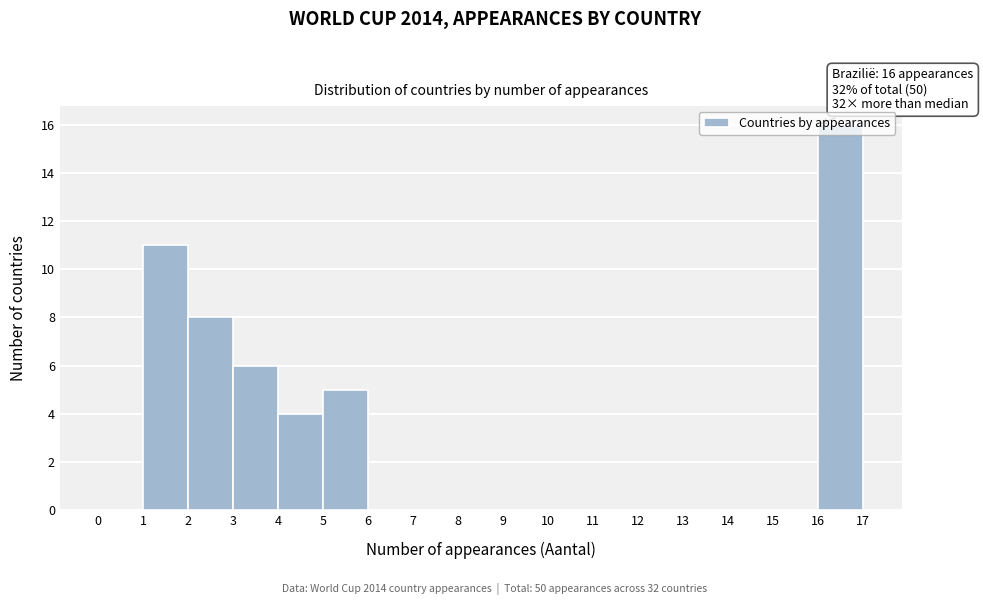

Which range on the x-axis has the tallest bar?

16 to 17